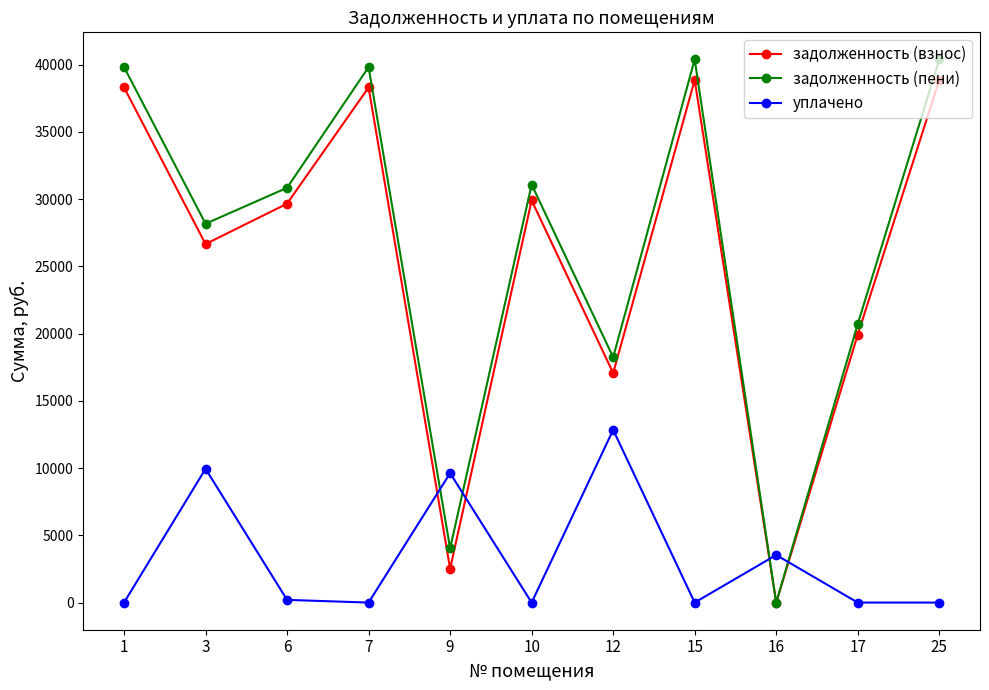

What is the value of the задолженность (взнос) point at the 4th from the left?

38306.8